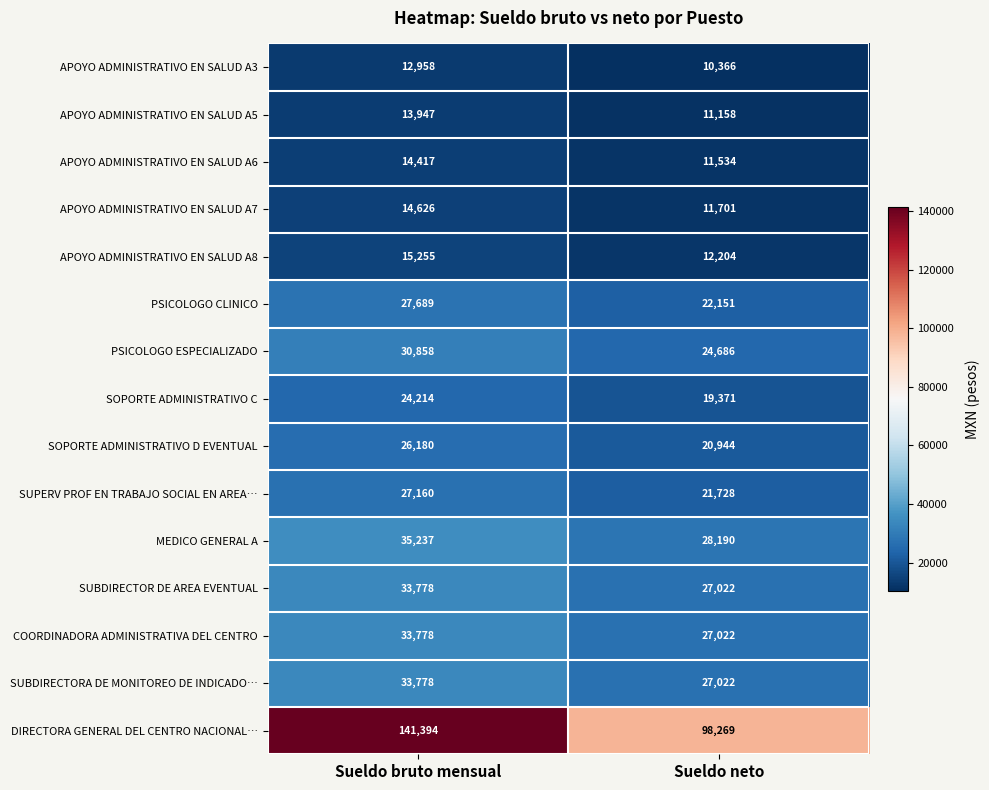

What is the difference between the APOYO ADMINISTRATIVO EN SALUD A6 values at Sueldo bruto mensual and Sueldo neto?

2883